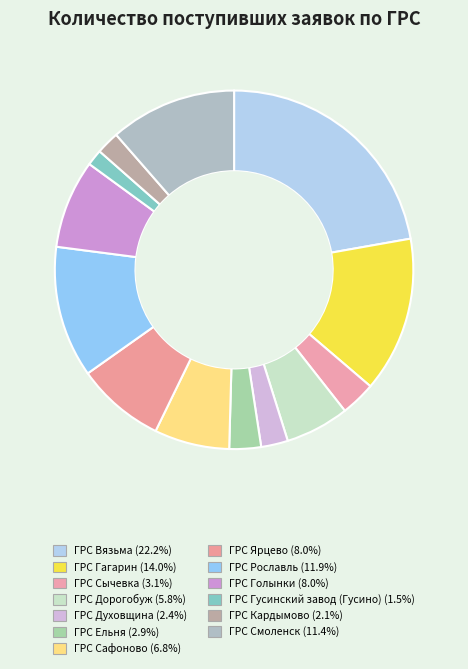

How many segments does this pie chart have?

13